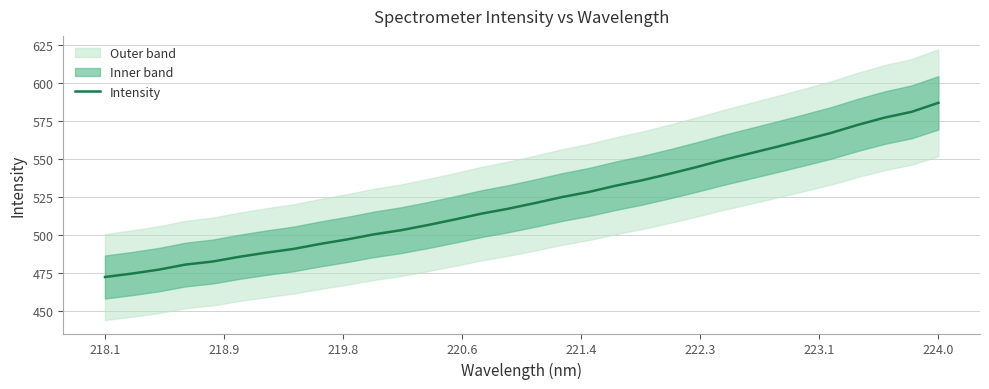

Does the chart have visible grid lines?

Yes